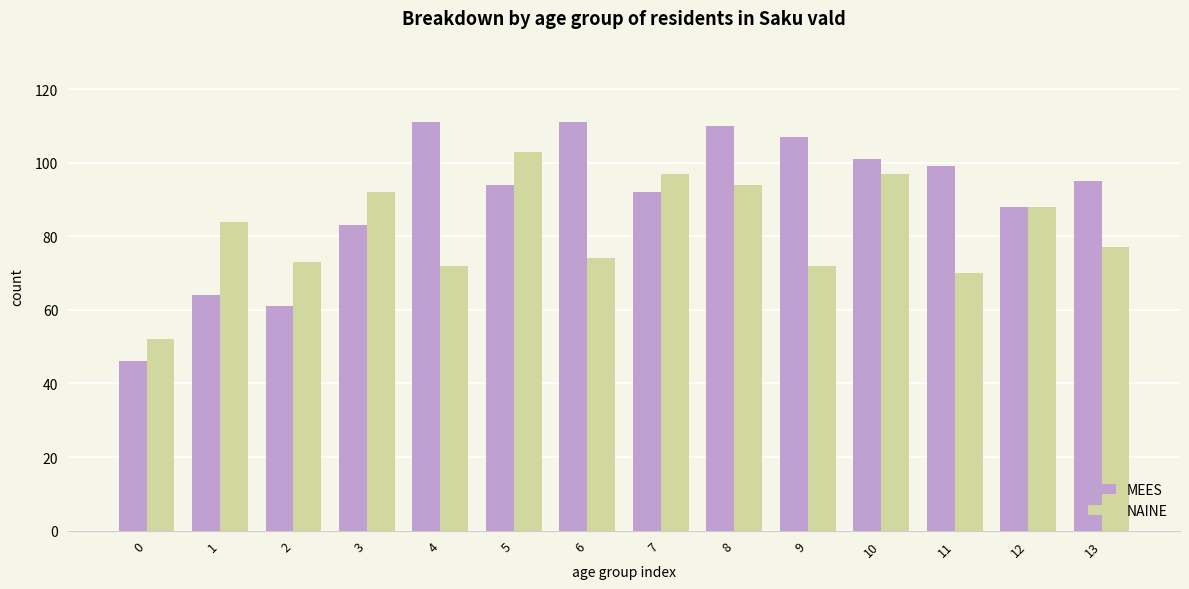

At which label is NAINE closest to 77?

13